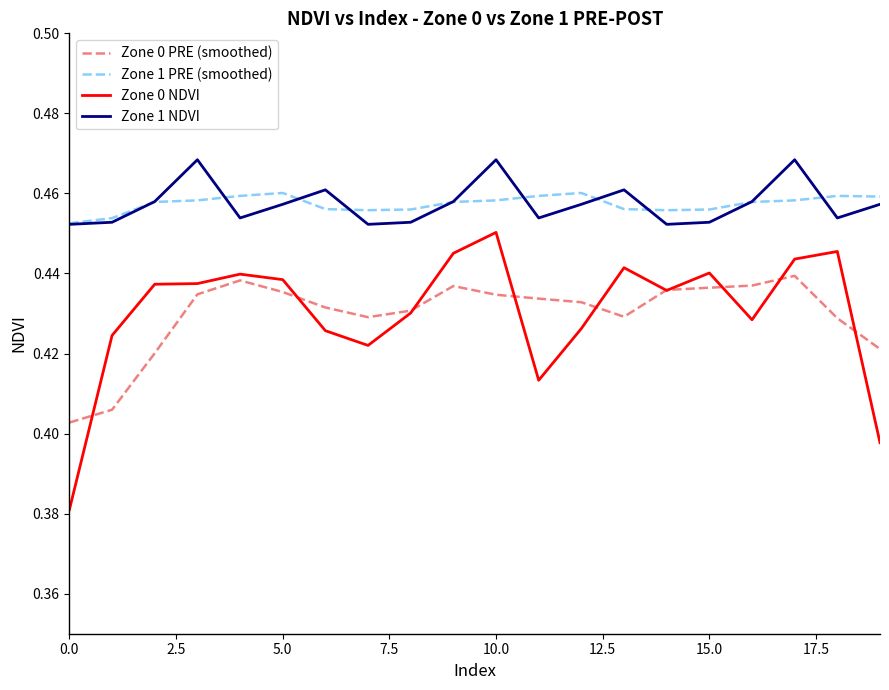

True or false: Zone 1 PRE (smoothed) and Zone 0 NDVI cross at least once.

False